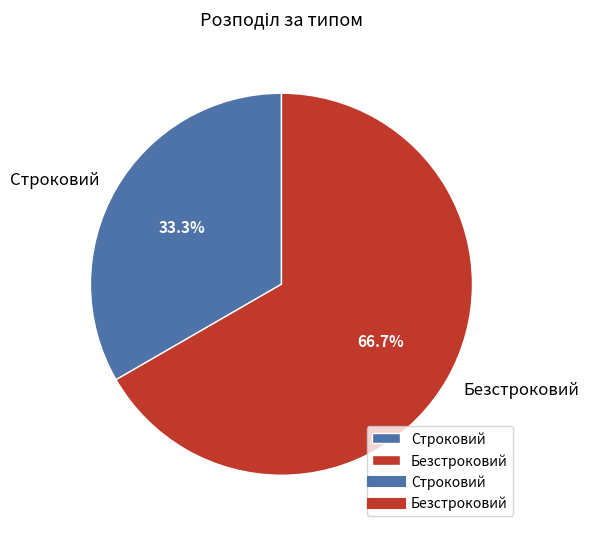

How many segments does this pie chart have?

2